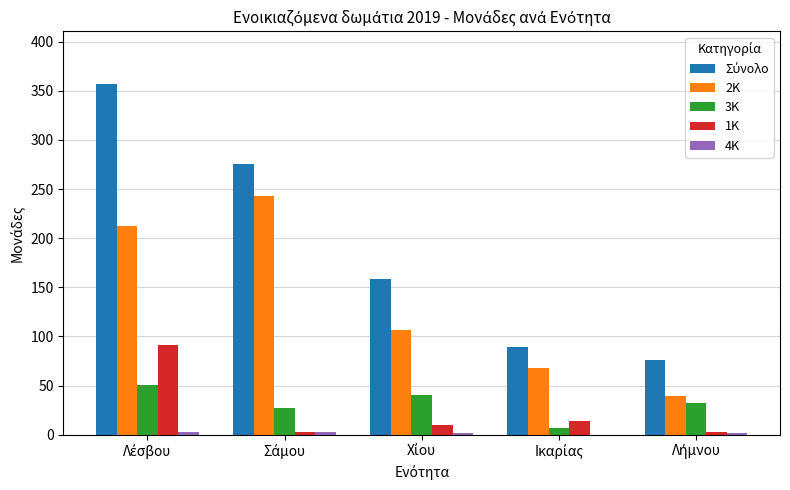

How many groups of bars are there?

5